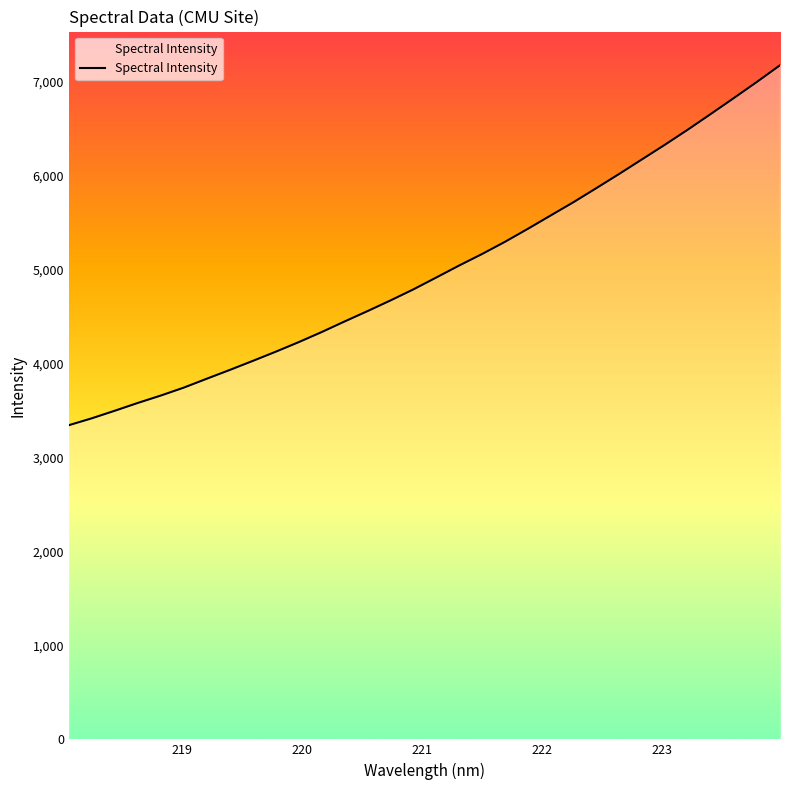

True or false: the data has more than 0 interior local peaks.

False